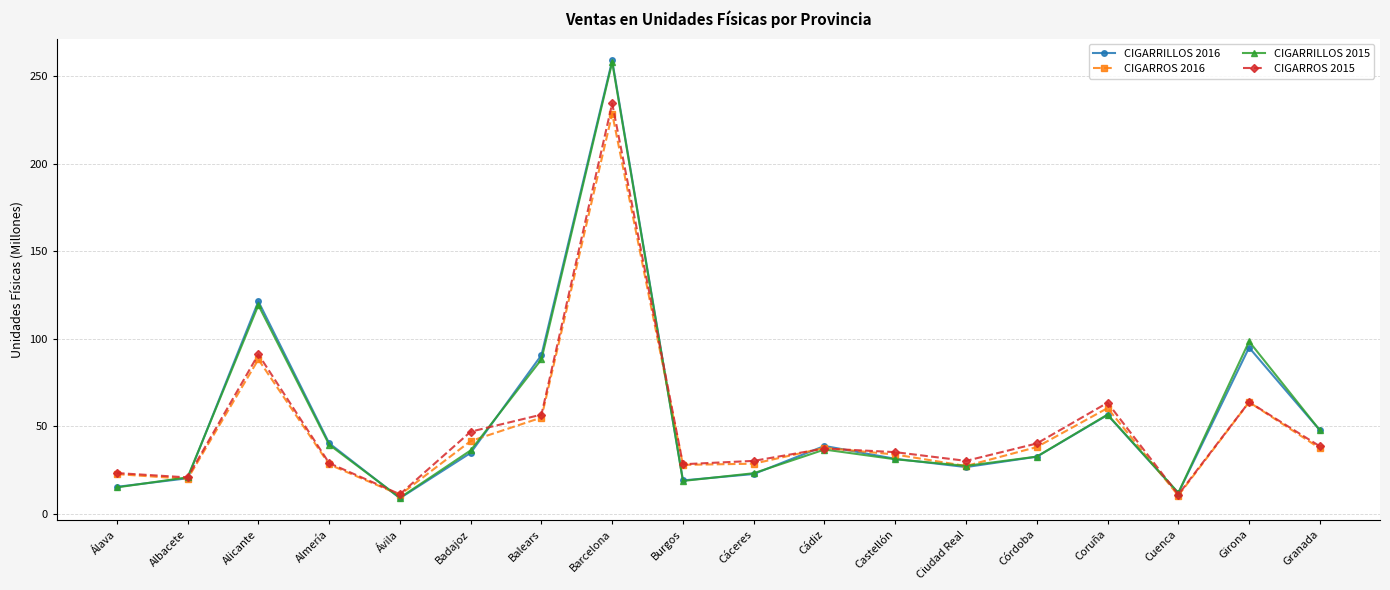

What is the difference between the CIGARRILLOS 2016 values at Córdoba and Castellón?

1.2